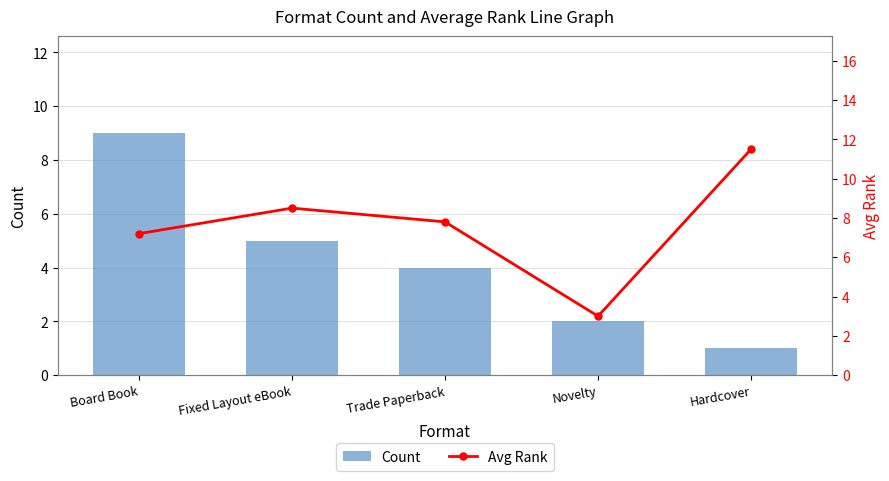

What is the difference between the maximum and minimum values in the Avg Rank series?

8.5